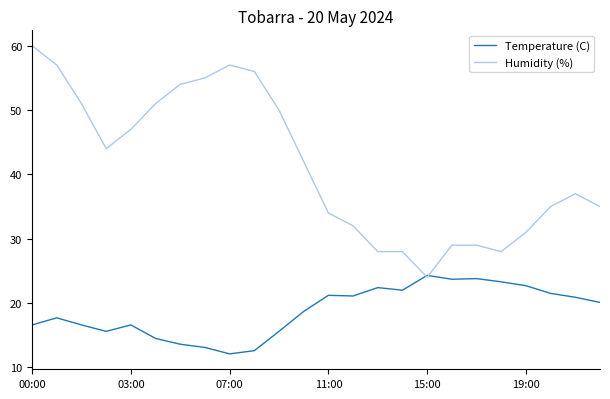

List the series in order of their overall mean, highest first.

Humidity (%), Temperature (C)